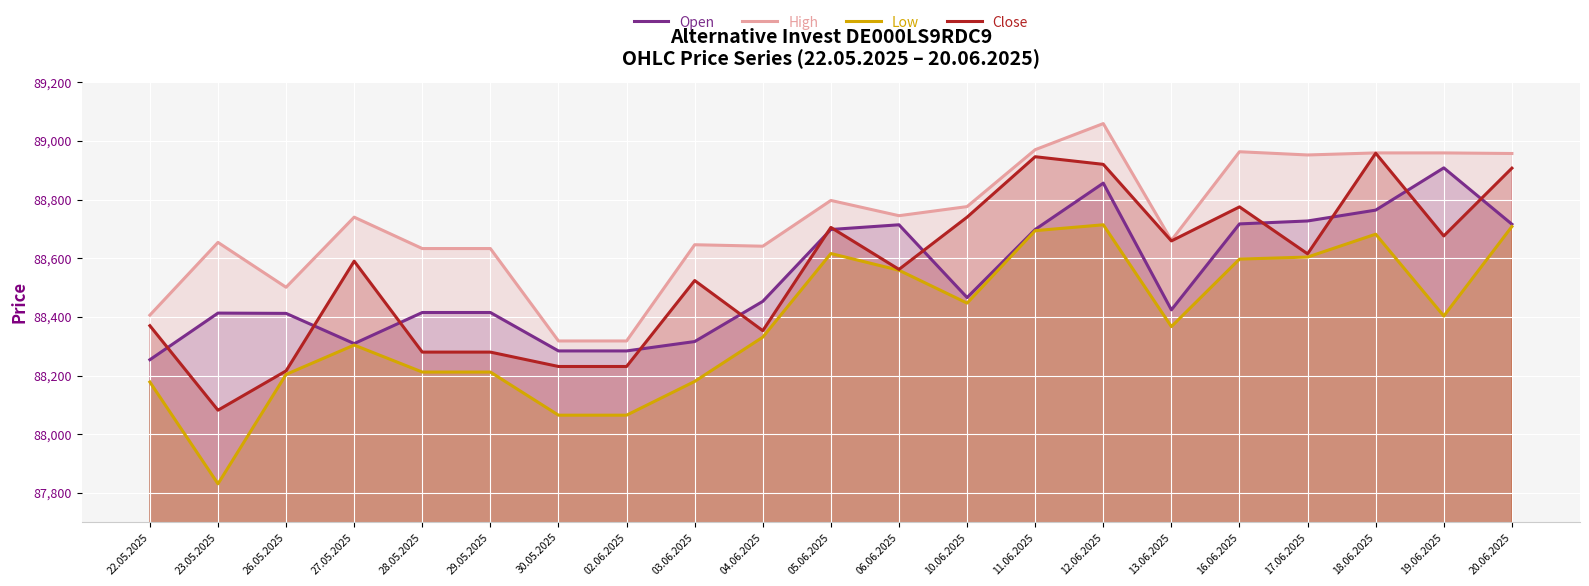

What is the label of the 14th point from the right?

02.06.2025